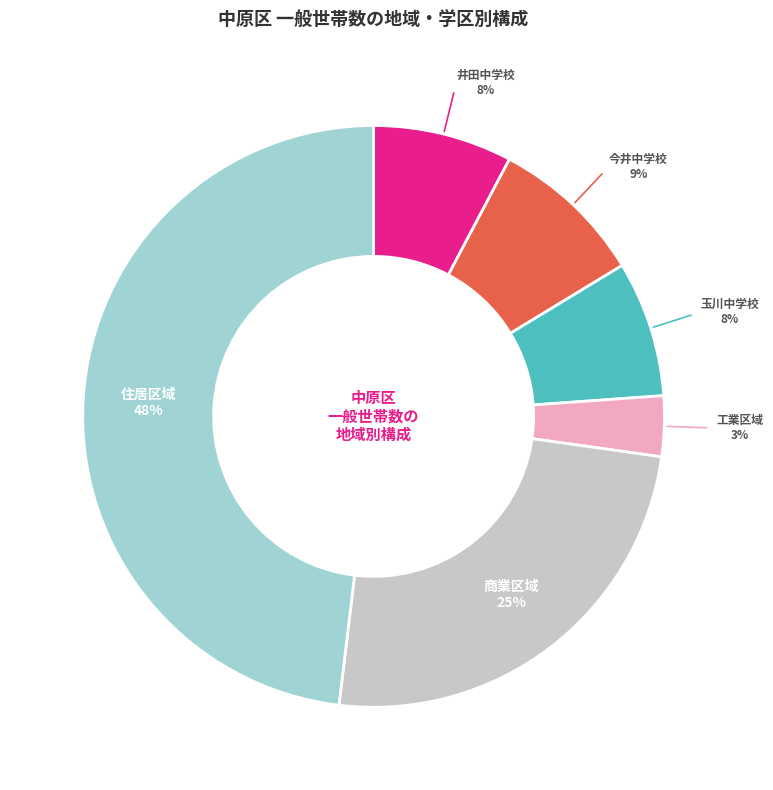

Is there a majority slice in this chart?

No